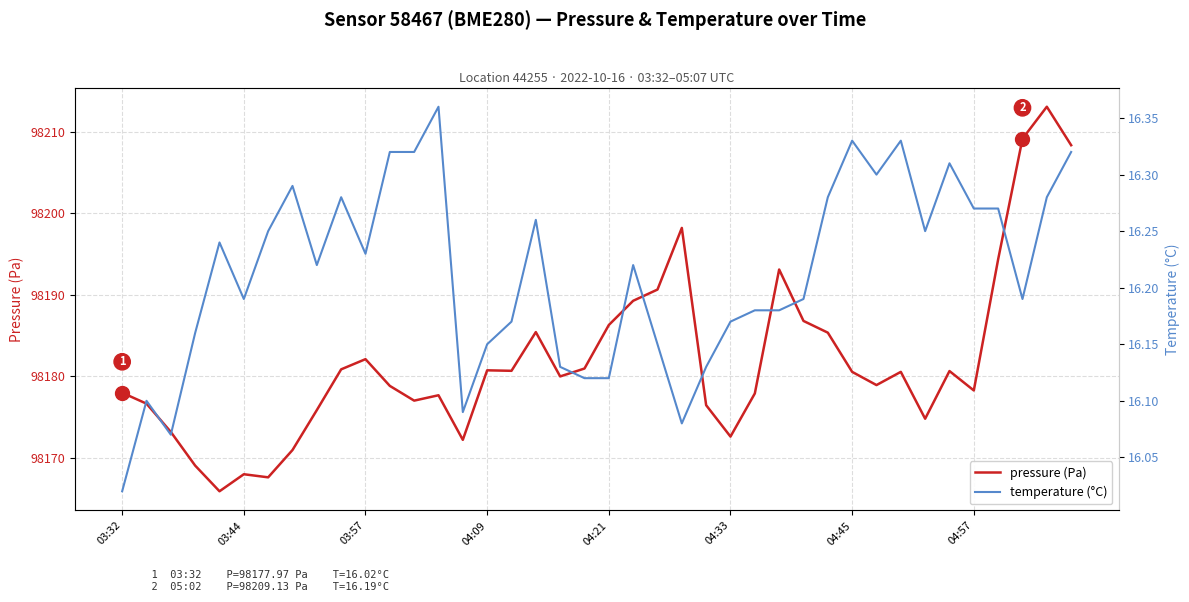

In pressure (Pa), how many points are higher than both neighbors (excluding endpoints)?

10